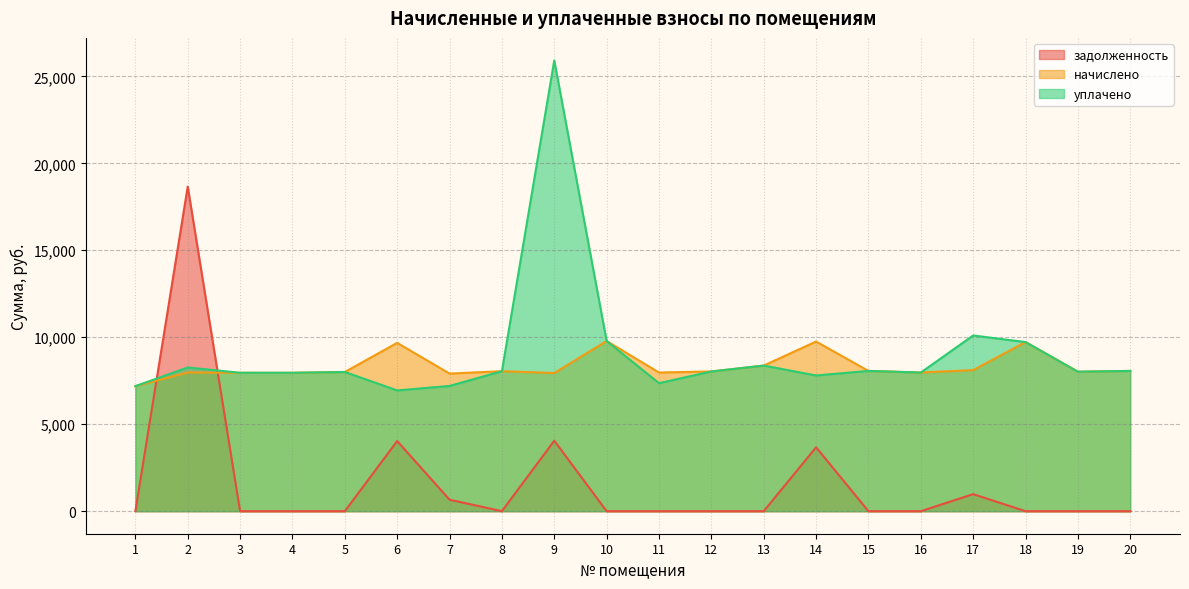

At how many categories does at least one series exceed 12732?

2